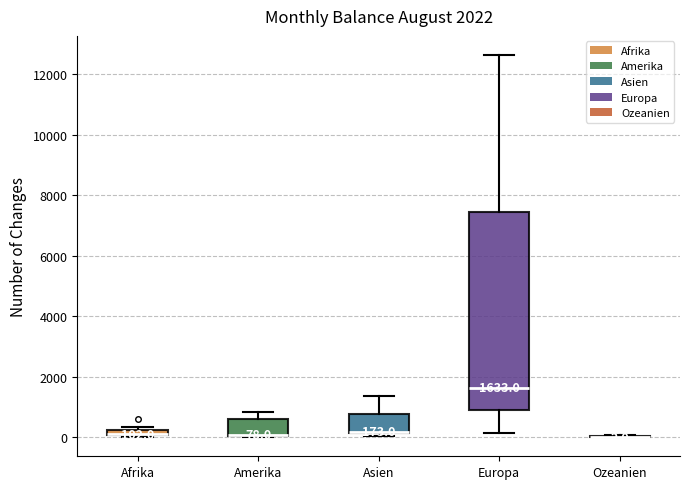

Which box is the tallest, from its lower edge to its upper edge?

Europa